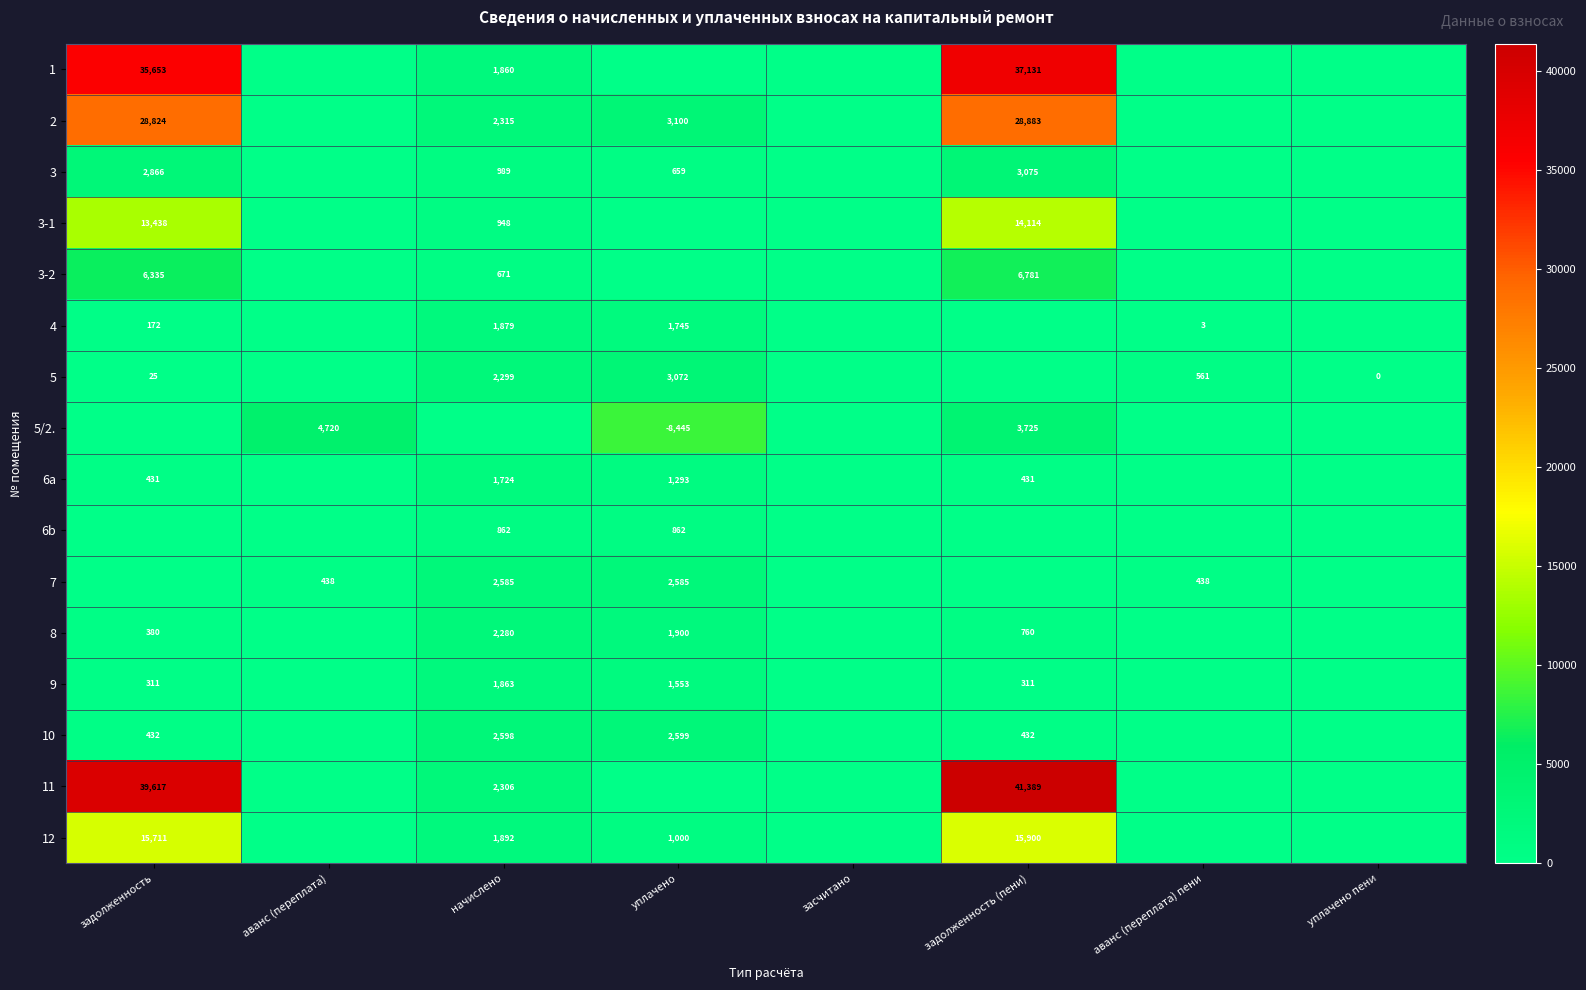

The value of 6a at уплачено is 1293. True or false?

True